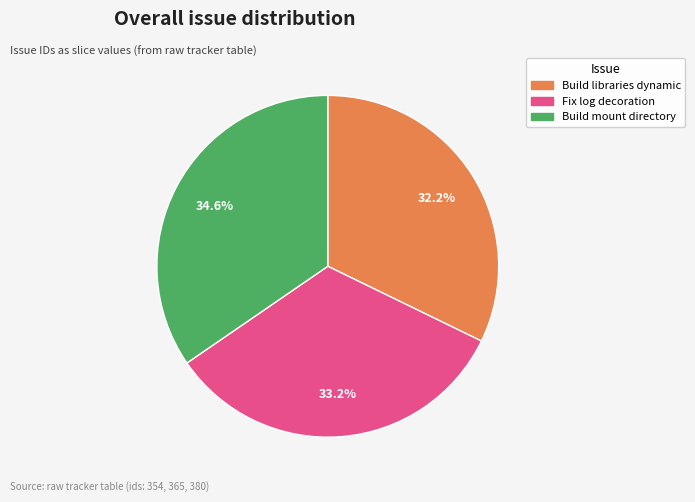

How many slices are in this pie chart?

3